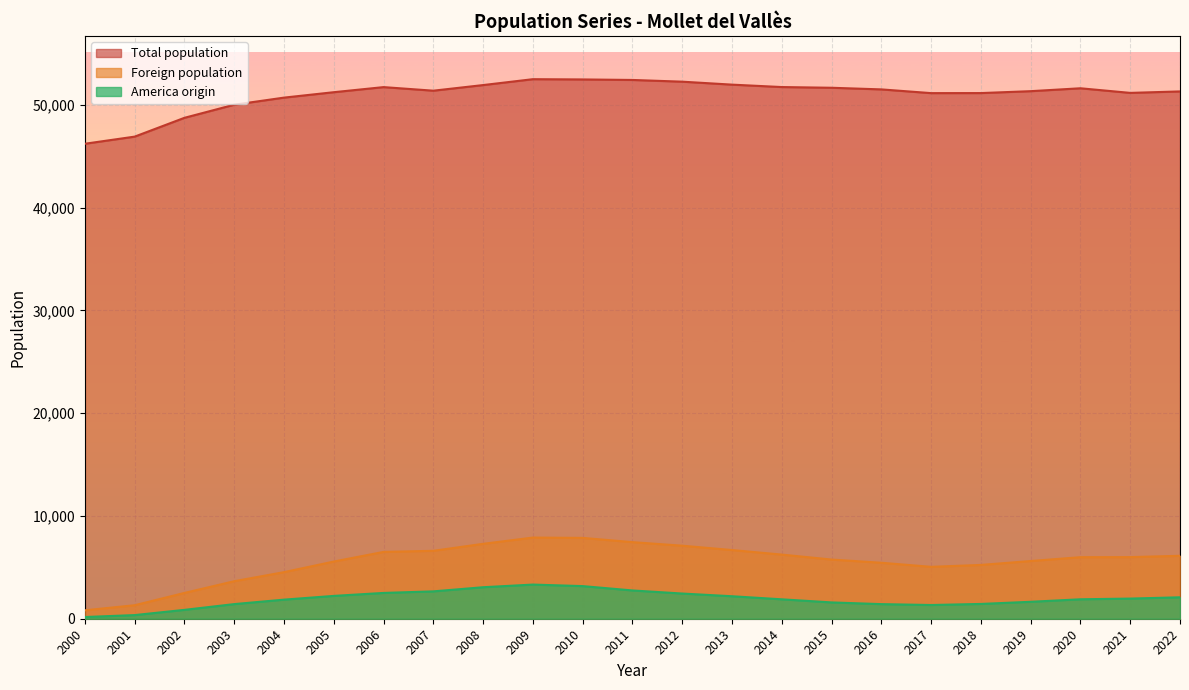

True or false: America origin and Total population cross at least once.

False